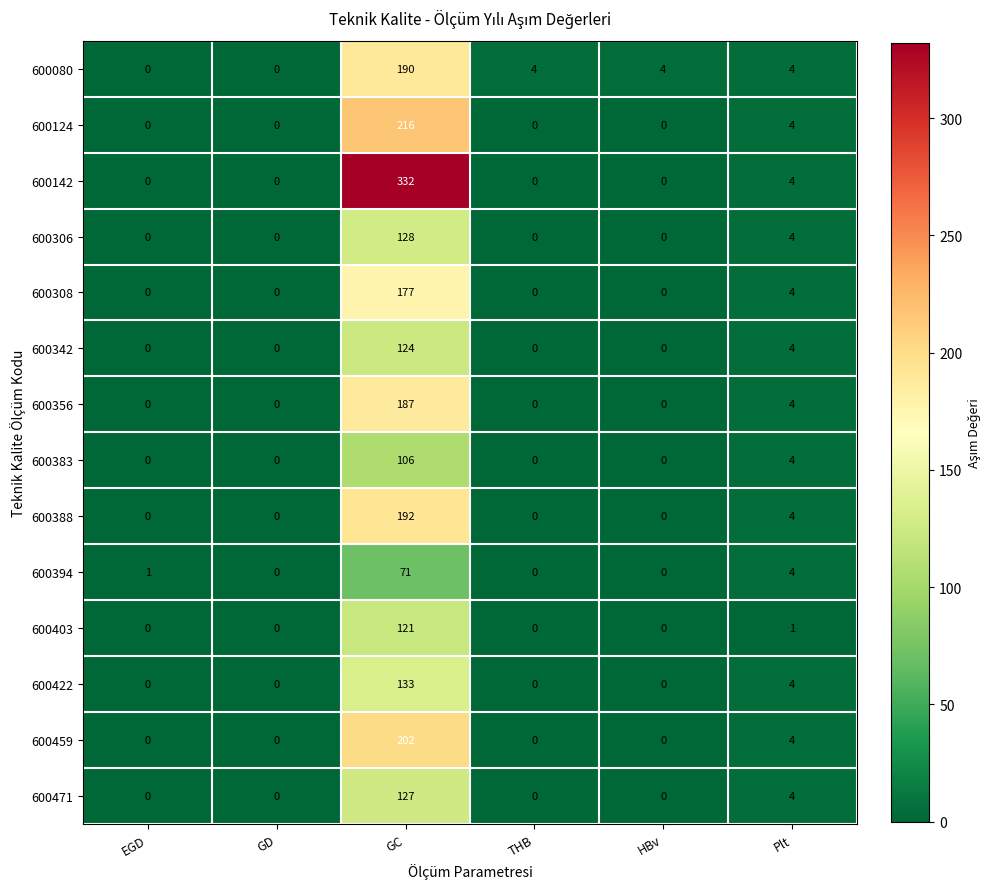

What is the greatest value displayed?

332